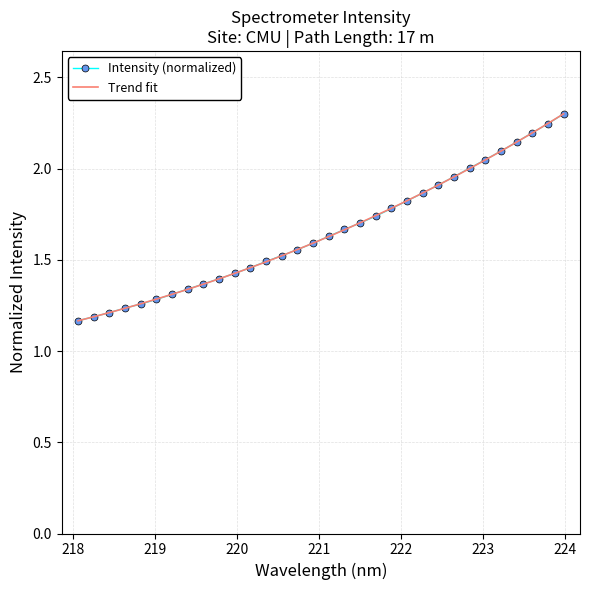

What is the label of the 31st point from the right?

218.2508